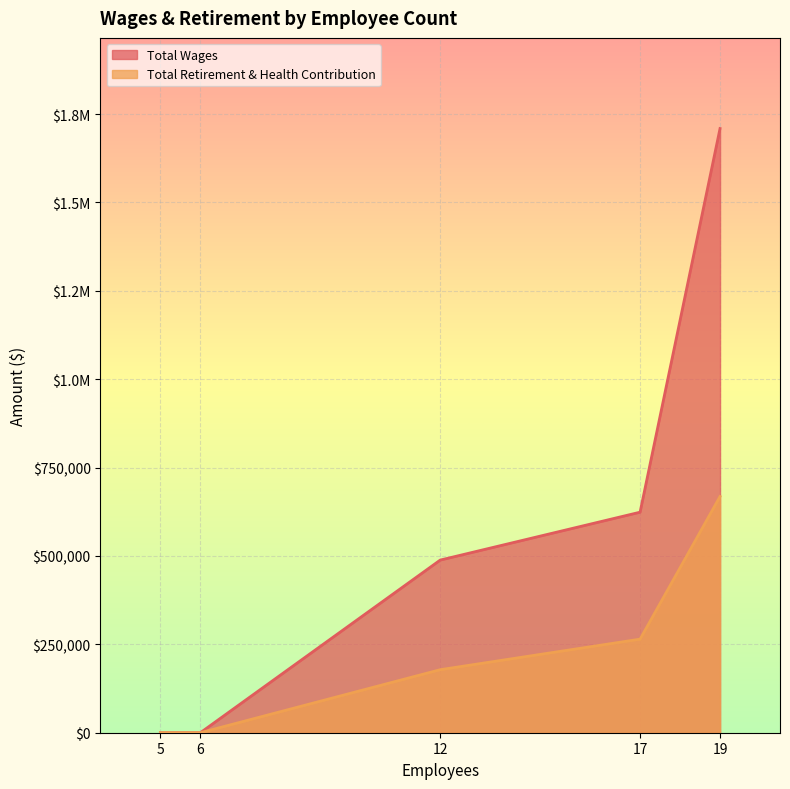

What is the average value of the Total Retirement & Health Contribution series?

222272